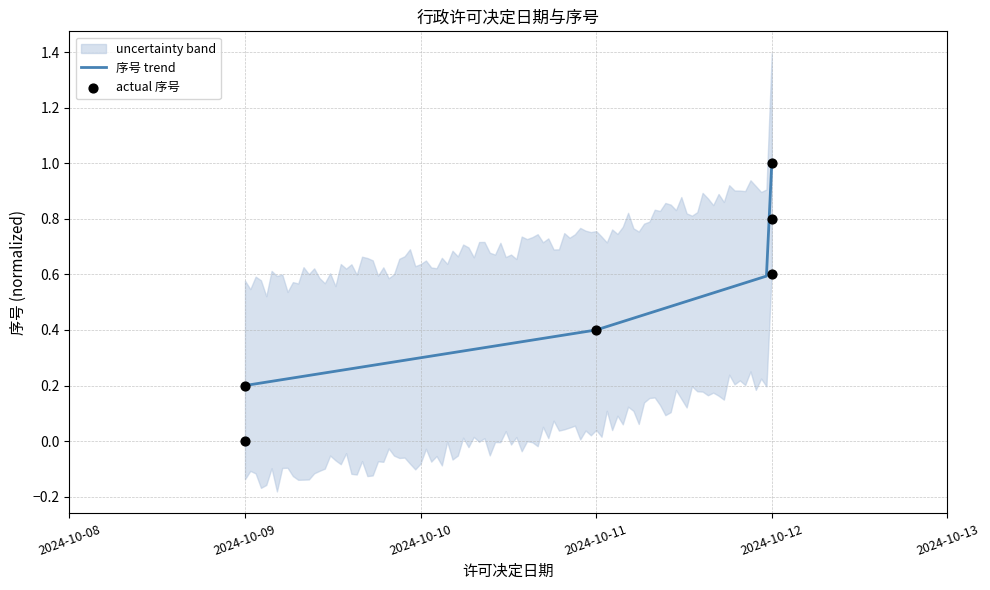

At which label does 序号 trend reach its peak?

2024-10-12